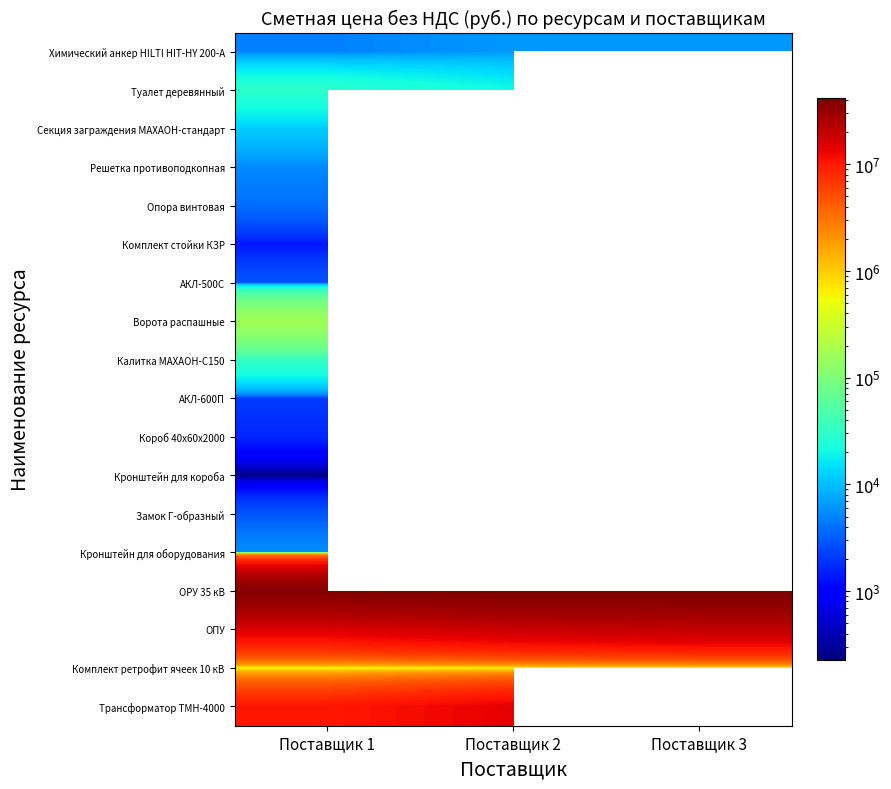

Where is Решетка противоподкопная nearest to the value 5339?

Поставщик 1